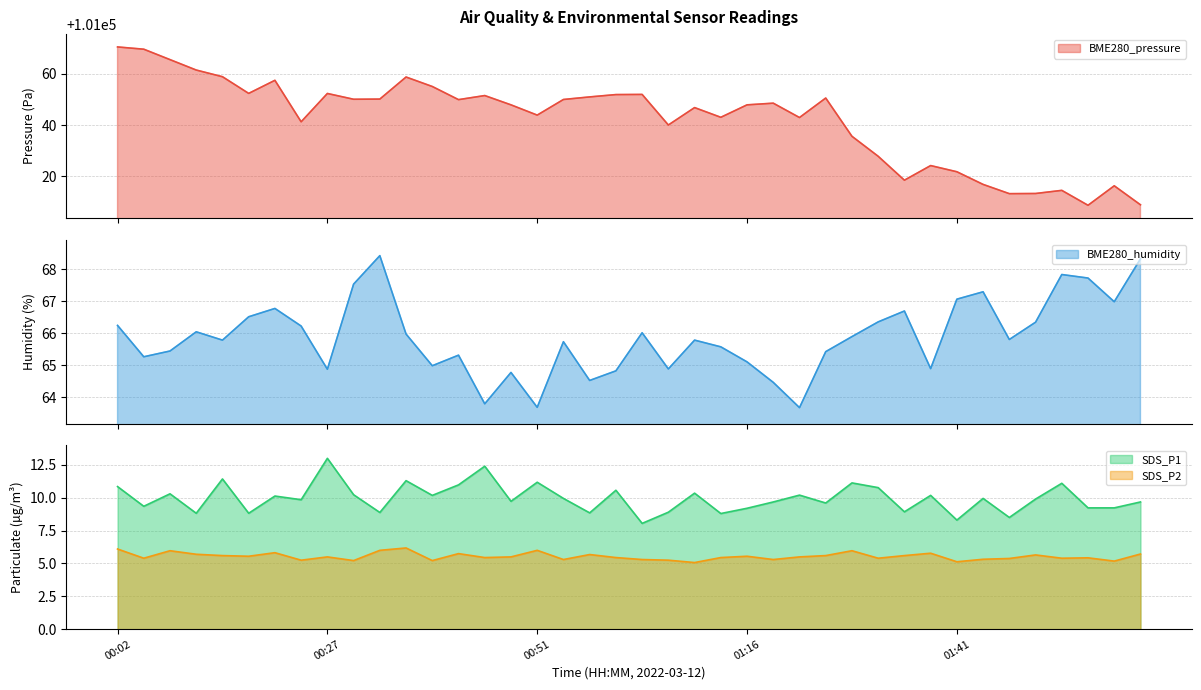

Does the chart display data point markers on the line(s)?

No